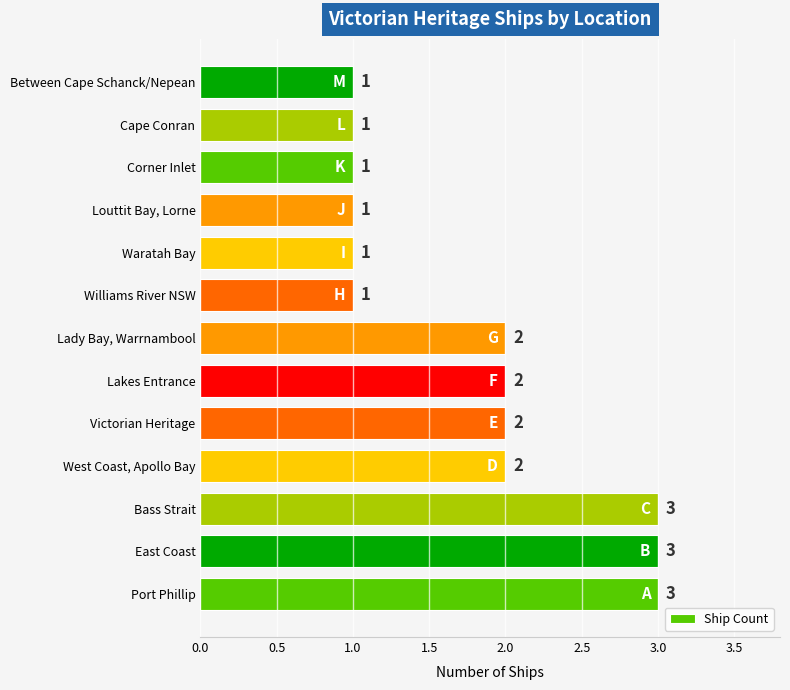

Approximately how many times larger is the value at Waratah Bay compared to East Coast?

0.3